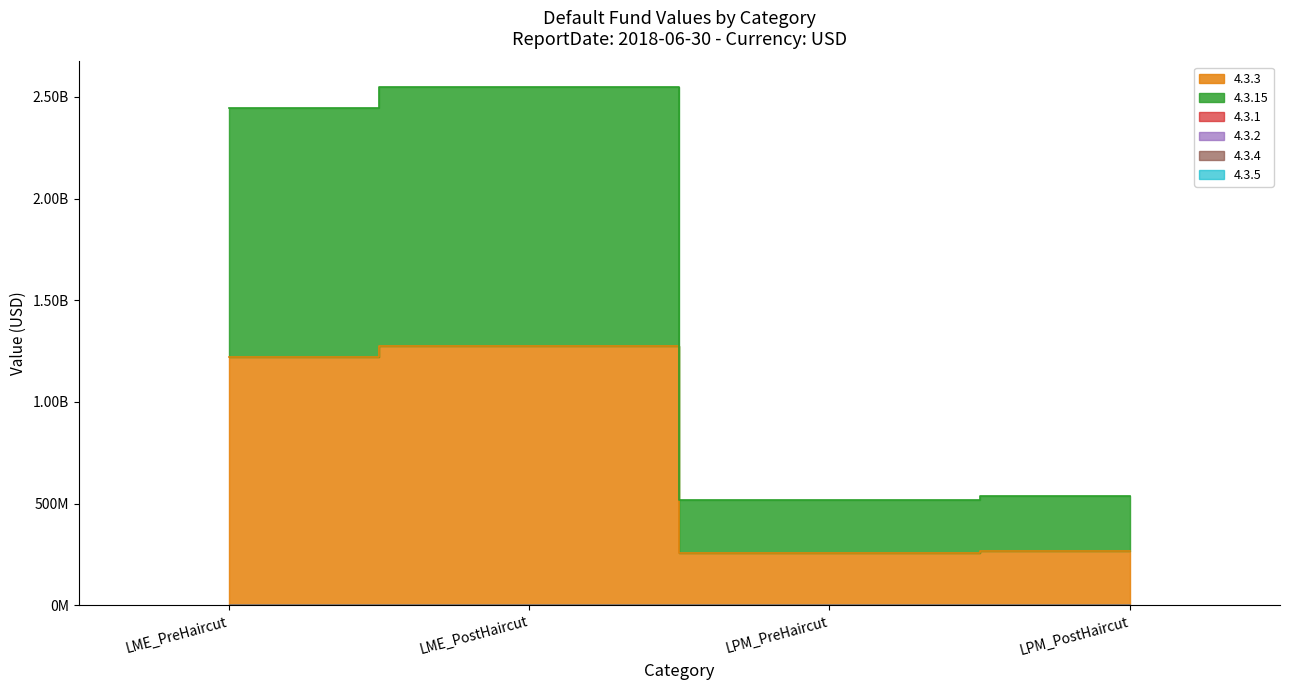

In 4.3.3, how many points are higher than both neighbors (excluding endpoints)?

1